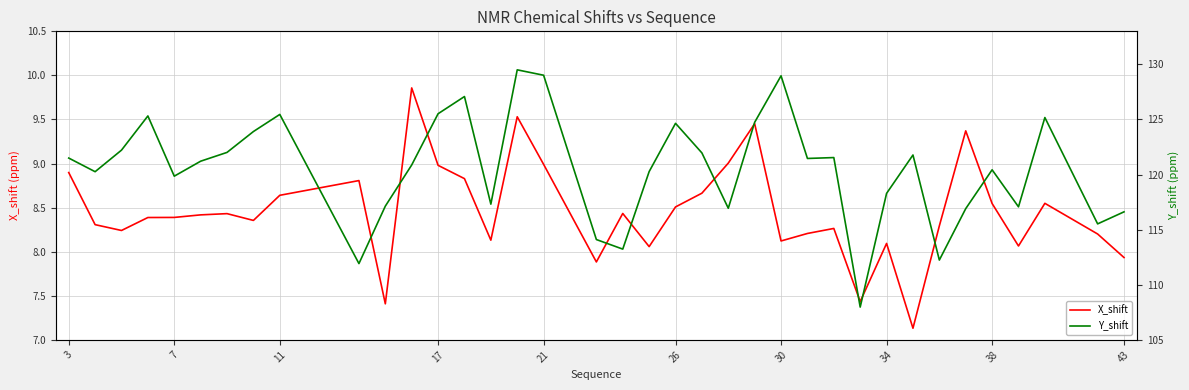

How many values in the Y_shift series exceed 121?

19